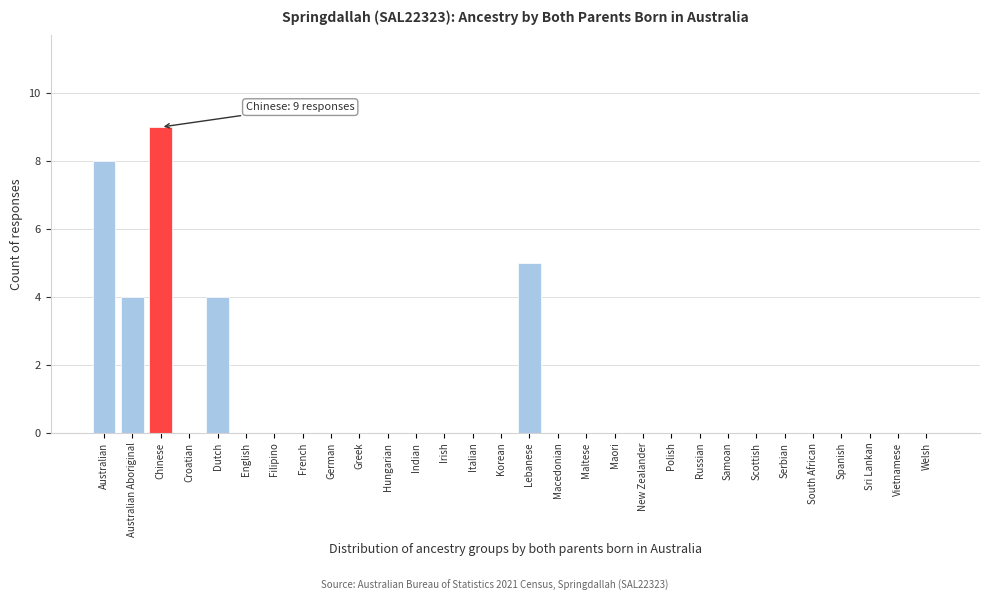

Reading left to right, transcribe all the data shown in this chart.

Australian=8	Australian Aboriginal=4	Chinese=9	Croatian=0	Dutch=4	English=0	Filipino=0	French=0	German=0	Greek=0	Hungarian=0	Indian=0	Irish=0	Italian=0	Korean=0	Lebanese=5	Macedonian=0	Maltese=0	Maori=0	New Zealander=0	Polish=0	Russian=0	Samoan=0	Scottish=0	Serbian=0	South African=0	Spanish=0	Sri Lankan=0	Vietnamese=0	Welsh=0